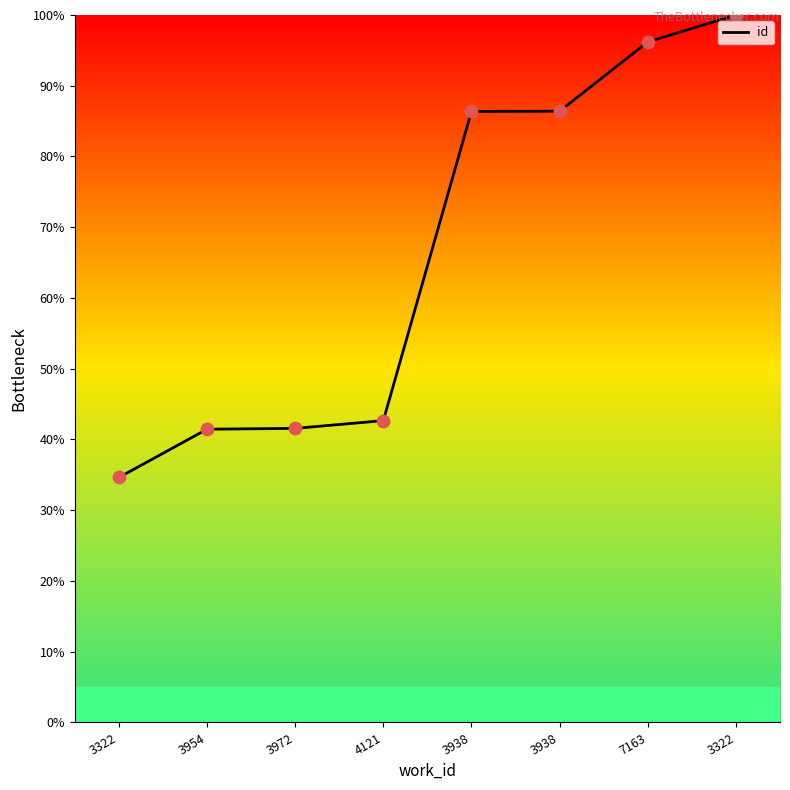

Between 3954 and 3972, which is larger?

3972